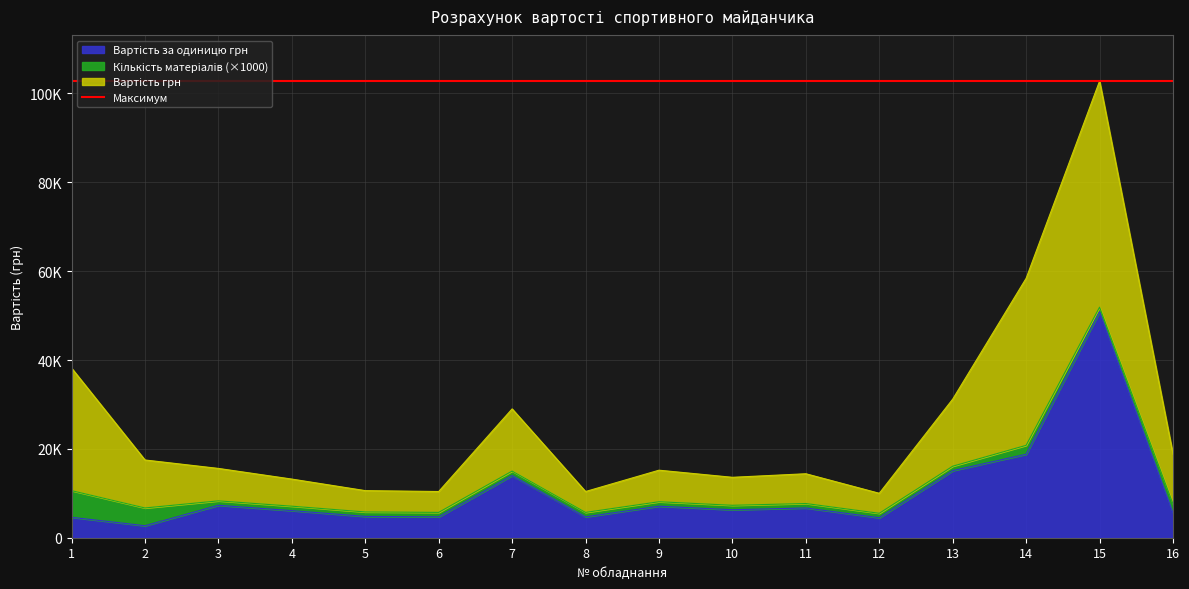

How many lines are shown in the chart?

3